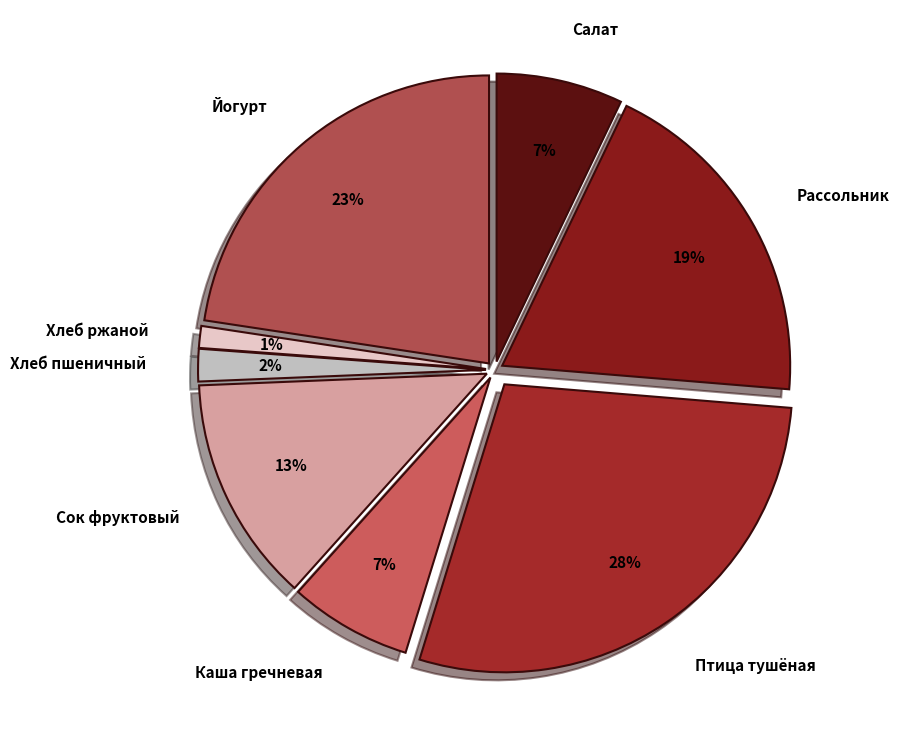

How many segments does this pie chart have?

8